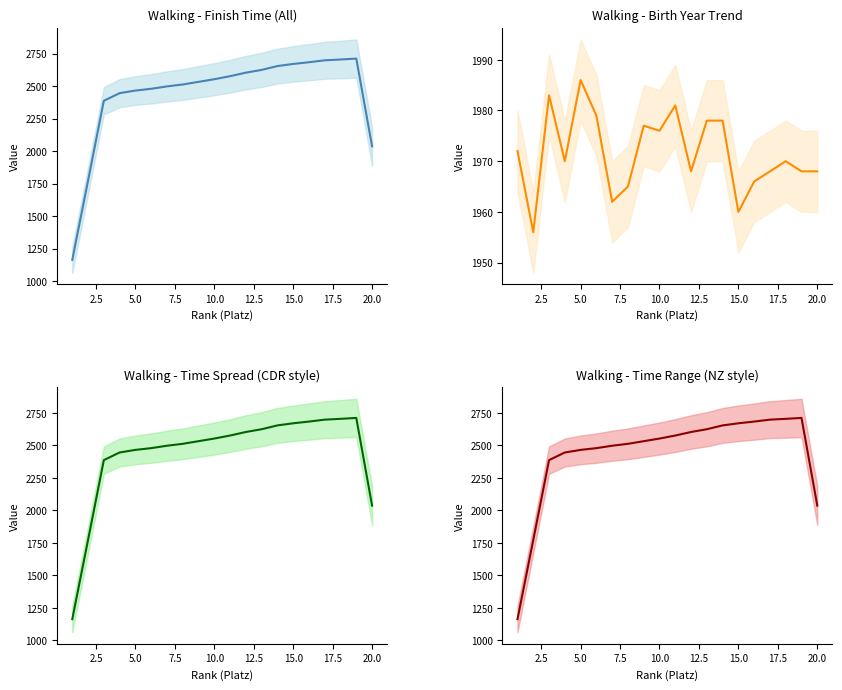

What is the difference between the second highest and minimum values?

1541.8